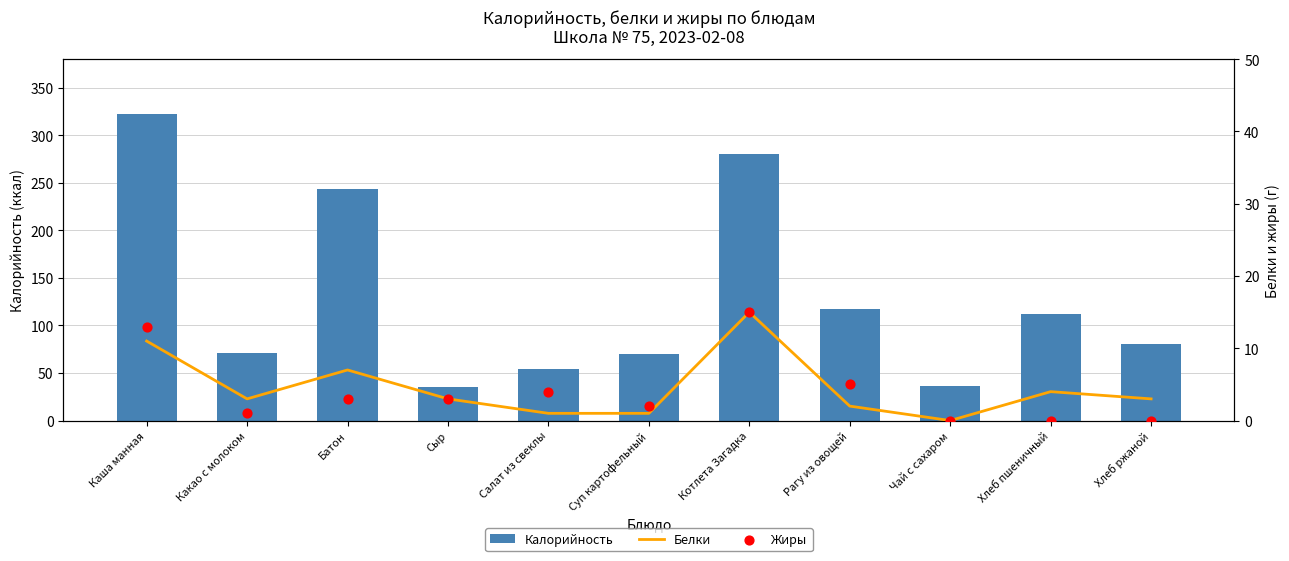

At which category is the sum across all series the highest?

Каша манная